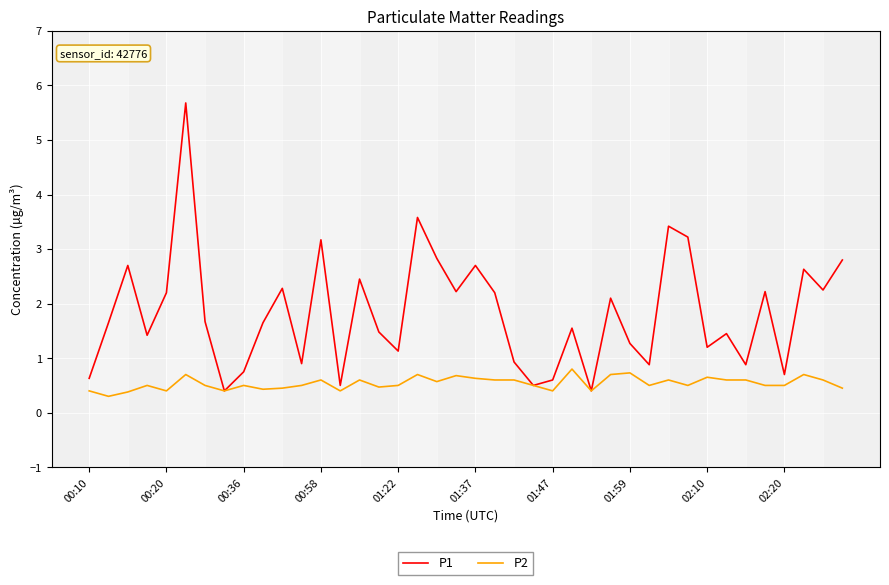

Which series has the widest spread of values?

P1